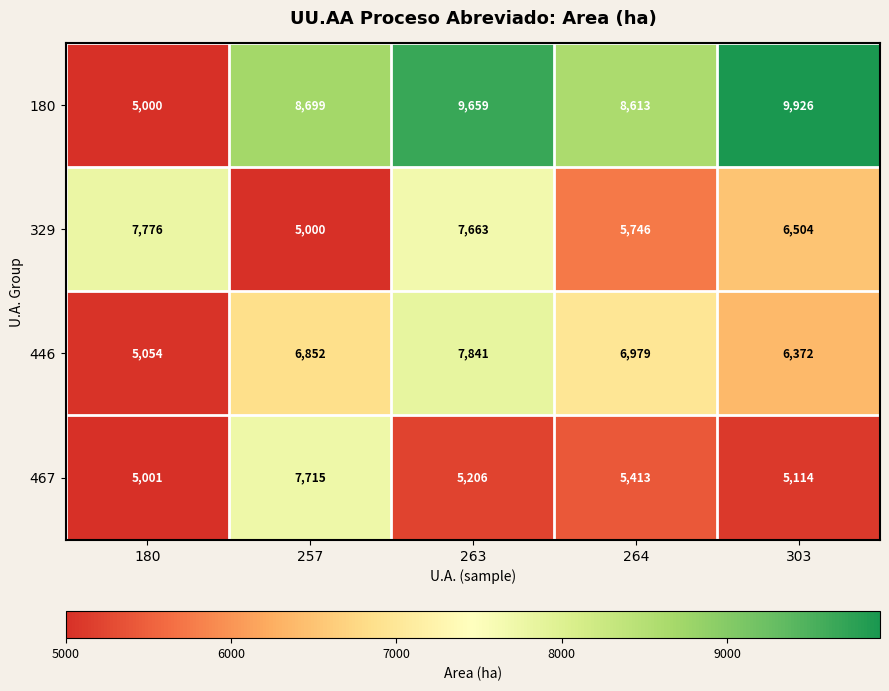

What is the maximum value for 446?

7841